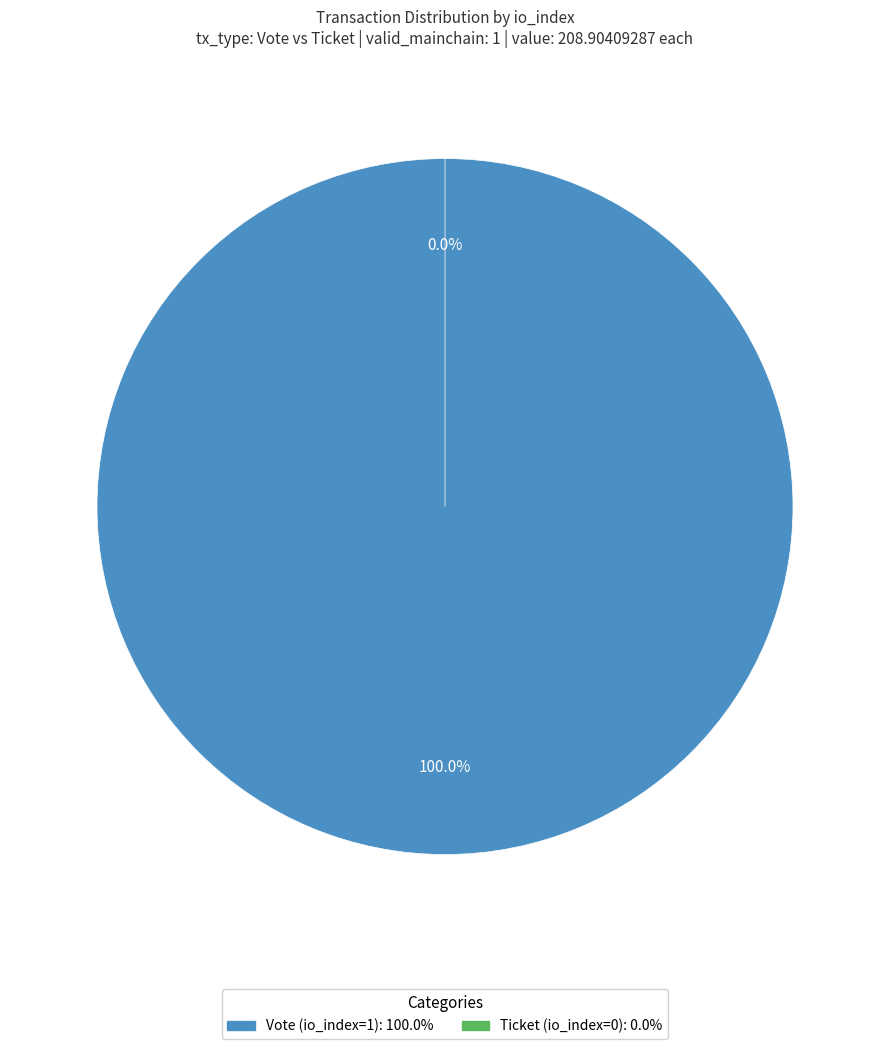

Count the number of slices in the pie.

2